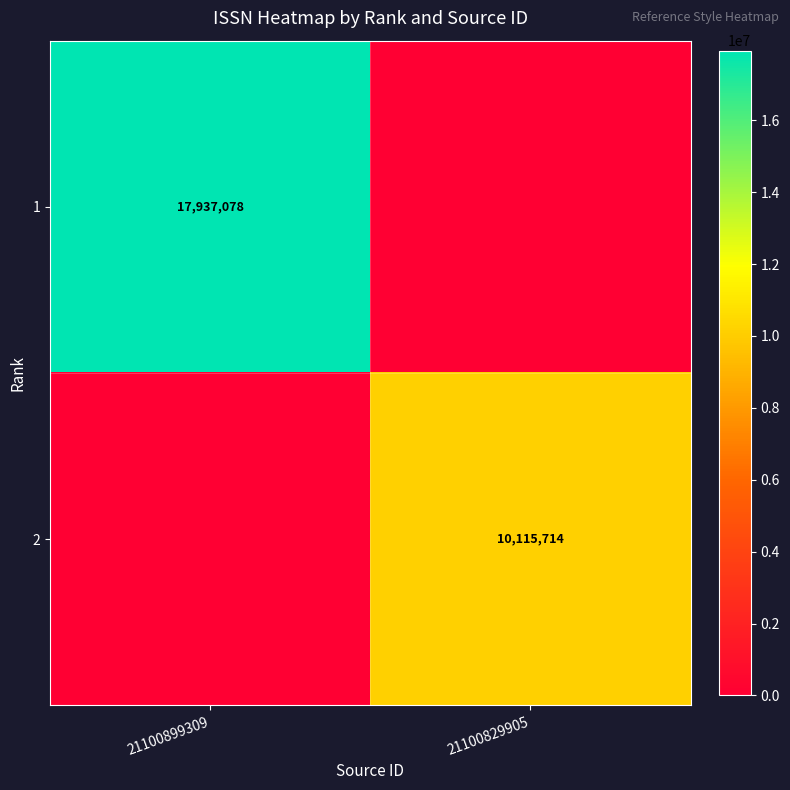

Is the value of 1 at 21100899309 greater than the value of 2 at 21100829905?

Yes